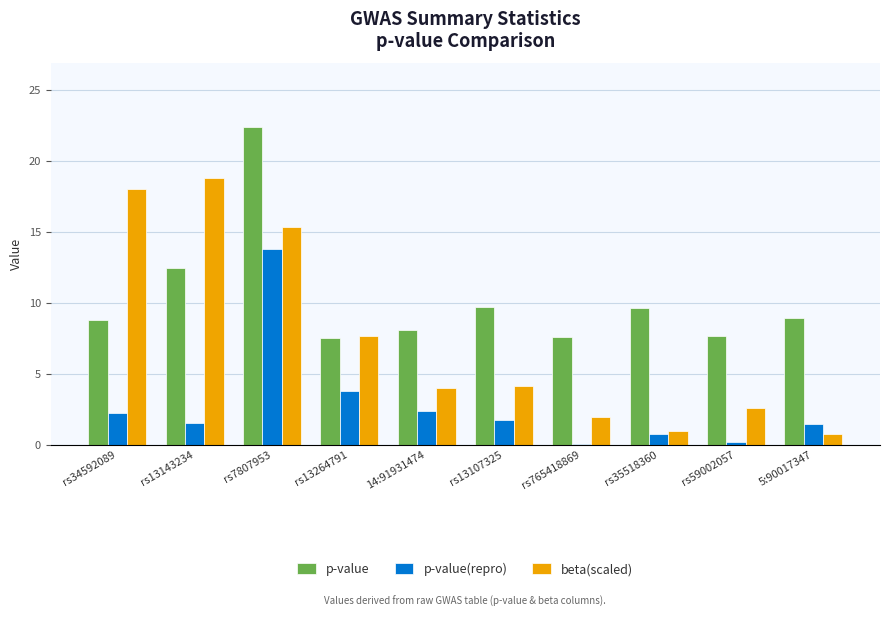

What is the sum of the p-value values at rs765418869 and 5:90017347?

16.5